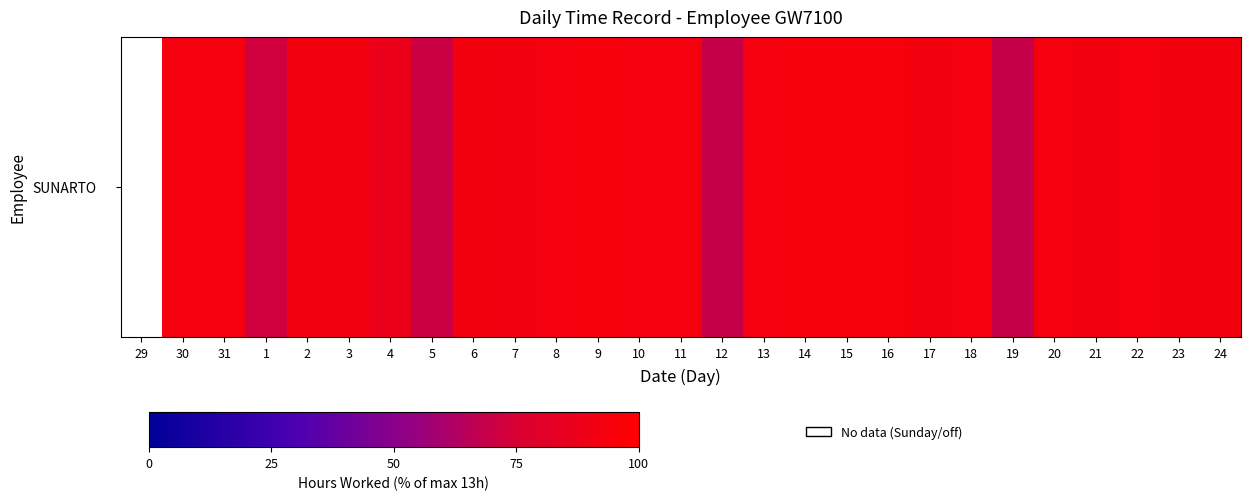

Where does the data first go above 92?

30